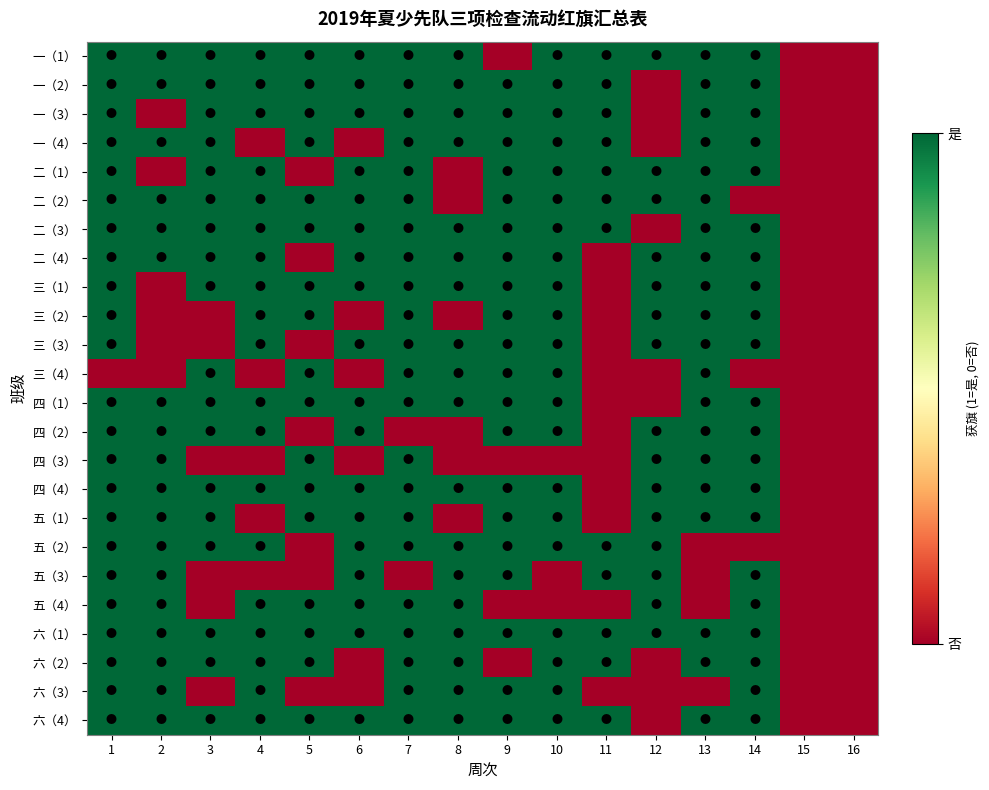

Reading left to right, transcribe all the data shown in this chart.

一（1）: 1=1	2=1	3=1	4=1	5=1	6=1	7=1	8=1	9=0	10=1	11=1	12=1	13=1	14=1	15=0	16=0
一（2）: 1=1	2=1	3=1	4=1	5=1	6=1	7=1	8=1	9=1	10=1	11=1	12=0	13=1	14=1	15=0	16=0
一（3）: 1=1	2=0	3=1	4=1	5=1	6=1	7=1	8=1	9=1	10=1	11=1	12=0	13=1	14=1	15=0	16=0
一（4）: 1=1	2=1	3=1	4=0	5=1	6=0	7=1	8=1	9=1	10=1	11=1	12=0	13=1	14=1	15=0	16=0
二（1）: 1=1	2=0	3=1	4=1	5=0	6=1	7=1	8=0	9=1	10=1	11=1	12=1	13=1	14=1	15=0	16=0
二（2）: 1=1	2=1	3=1	4=1	5=1	6=1	7=1	8=0	9=1	10=1	11=1	12=1	13=1	14=0	15=0	16=0
二（3）: 1=1	2=1	3=1	4=1	5=1	6=1	7=1	8=1	9=1	10=1	11=1	12=0	13=1	14=1	15=0	16=0
二（4）: 1=1	2=1	3=1	4=1	5=0	6=1	7=1	8=1	9=1	10=1	11=0	12=1	13=1	14=1	15=0	16=0
三（1）: 1=1	2=0	3=1	4=1	5=1	6=1	7=1	8=1	9=1	10=1	11=0	12=1	13=1	14=1	15=0	16=0
三（2）: 1=1	2=0	3=0	4=1	5=1	6=0	7=1	8=0	9=1	10=1	11=0	12=1	13=1	14=1	15=0	16=0
三（3）: 1=1	2=0	3=0	4=1	5=0	6=1	7=1	8=1	9=1	10=1	11=0	12=1	13=1	14=1	15=0	16=0
三（4）: 1=0	2=0	3=1	4=0	5=1	6=0	7=1	8=1	9=1	10=1	11=0	12=0	13=1	14=0	15=0	16=0
四（1）: 1=1	2=1	3=1	4=1	5=1	6=1	7=1	8=1	9=1	10=1	11=0	12=0	13=1	14=1	15=0	16=0
四（2）: 1=1	2=1	3=1	4=1	5=0	6=1	7=0	8=0	9=1	10=1	11=0	12=1	13=1	14=1	15=0	16=0
四（3）: 1=1	2=1	3=0	4=0	5=1	6=0	7=1	8=0	9=0	10=0	11=0	12=1	13=1	14=1	15=0	16=0
四（4）: 1=1	2=1	3=1	4=1	5=1	6=1	7=1	8=1	9=1	10=1	11=0	12=1	13=1	14=1	15=0	16=0
五（1）: 1=1	2=1	3=1	4=0	5=1	6=1	7=1	8=0	9=1	10=1	11=0	12=1	13=1	14=1	15=0	16=0
五（2）: 1=1	2=1	3=1	4=1	5=0	6=1	7=1	8=1	9=1	10=1	11=1	12=1	13=0	14=0	15=0	16=0
五（3）: 1=1	2=1	3=0	4=0	5=0	6=1	7=0	8=1	9=1	10=0	11=1	12=1	13=0	14=1	15=0	16=0
五（4）: 1=1	2=1	3=0	4=1	5=1	6=1	7=1	8=1	9=0	10=0	11=0	12=1	13=0	14=1	15=0	16=0
六（1）: 1=1	2=1	3=1	4=1	5=1	6=1	7=1	8=1	9=1	10=1	11=1	12=1	13=1	14=1	15=0	16=0
六（2）: 1=1	2=1	3=1	4=1	5=1	6=0	7=1	8=1	9=0	10=1	11=1	12=0	13=1	14=1	15=0	16=0
六（3）: 1=1	2=1	3=0	4=1	5=0	6=0	7=1	8=1	9=1	10=1	11=0	12=0	13=0	14=1	15=0	16=0
六（4）: 1=1	2=1	3=1	4=1	5=1	6=1	7=1	8=1	9=1	10=1	11=1	12=0	13=1	14=1	15=0	16=0